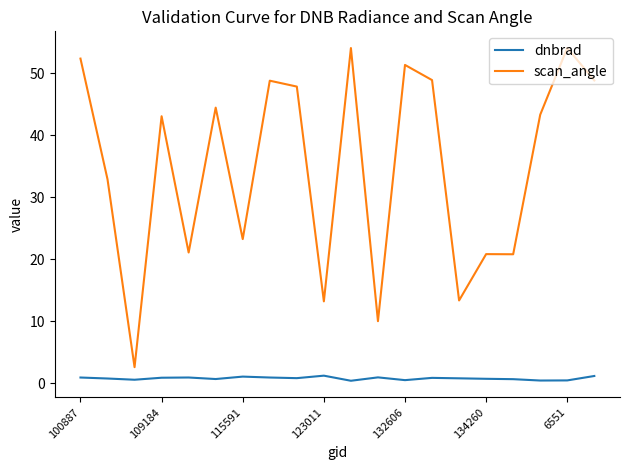

What are all the series names shown in the legend?

dnbrad, scan_angle